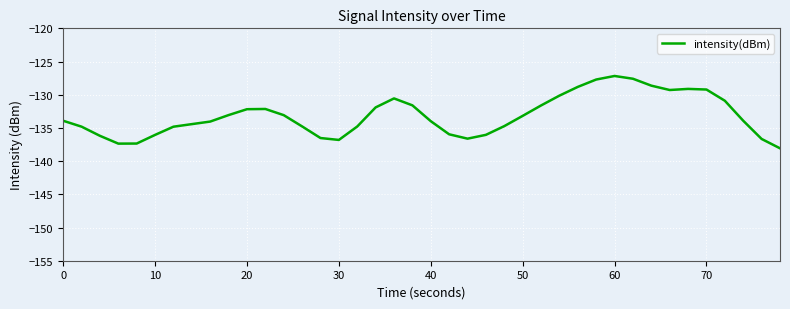

What is the maximum value shown in the chart?

-127.2